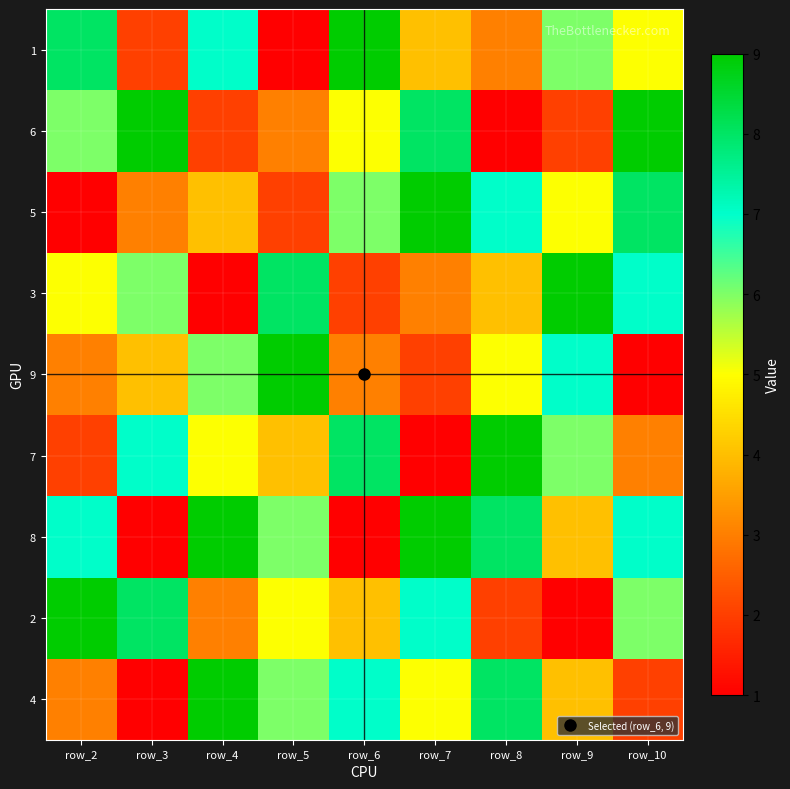

List the series in order of their peak value, highest first.

4, 2, 8, 7, 9, 3, 5, 6, 1